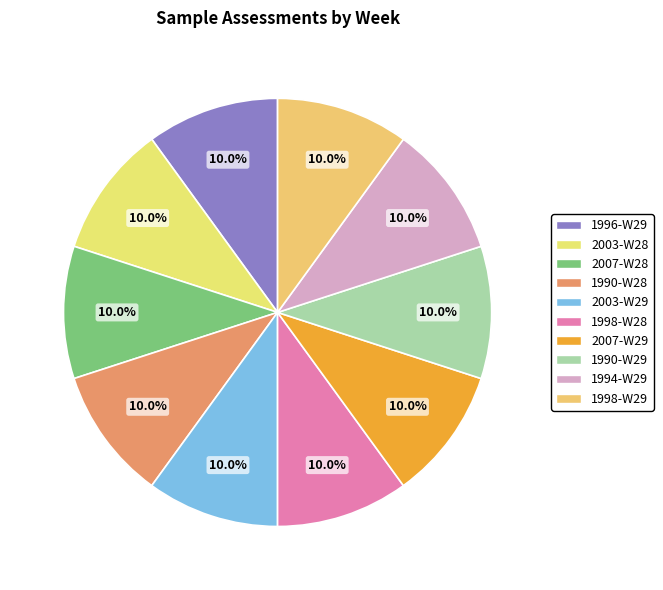

Is it true that 1990-W29 is 25% of the pie?

False